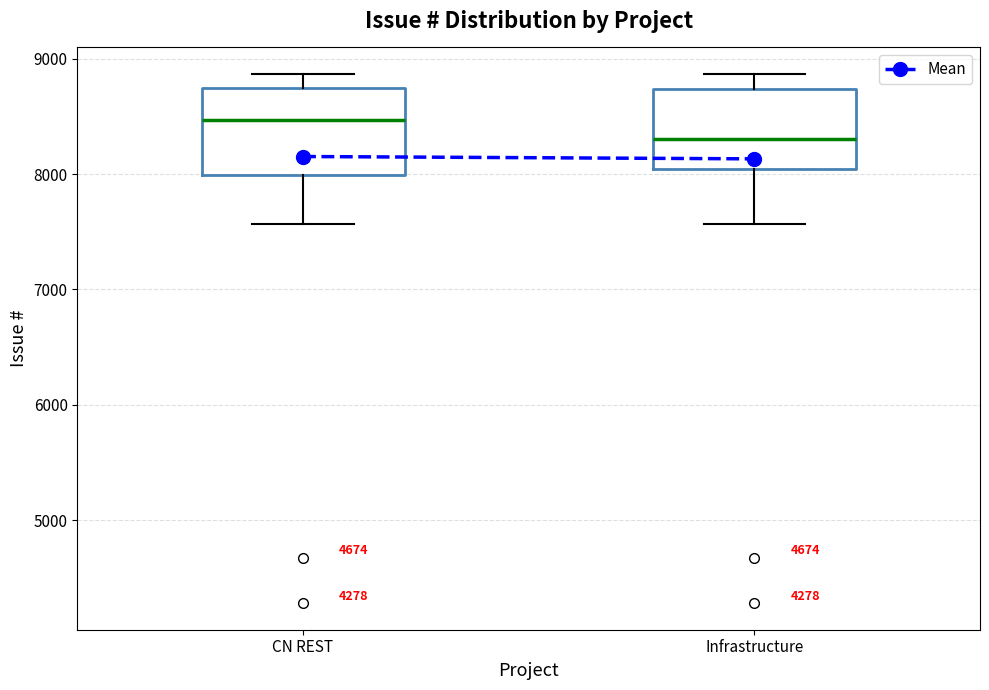

Where is the upper edge of the box for CN REST on the y-axis? The values are not printed on the chart, so give them approximately, as read against the axis.

8700